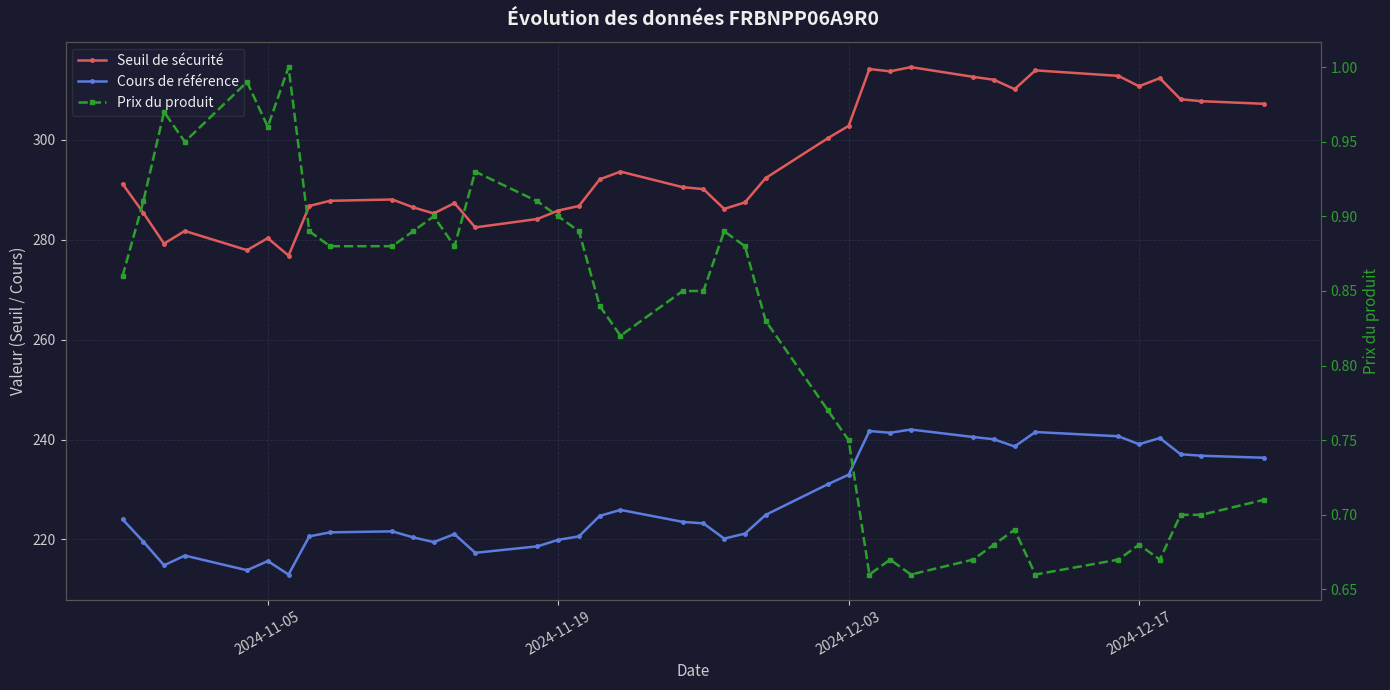

How many interior local valleys does the Cours de référence series have?

9